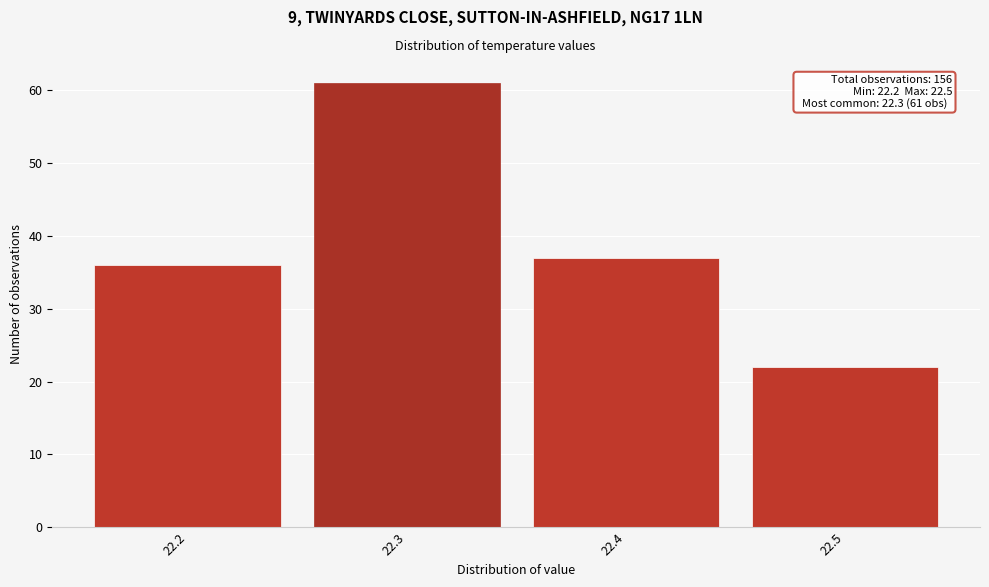

Over which range of the x-axis is the bar tallest?

22.25 to 22.35